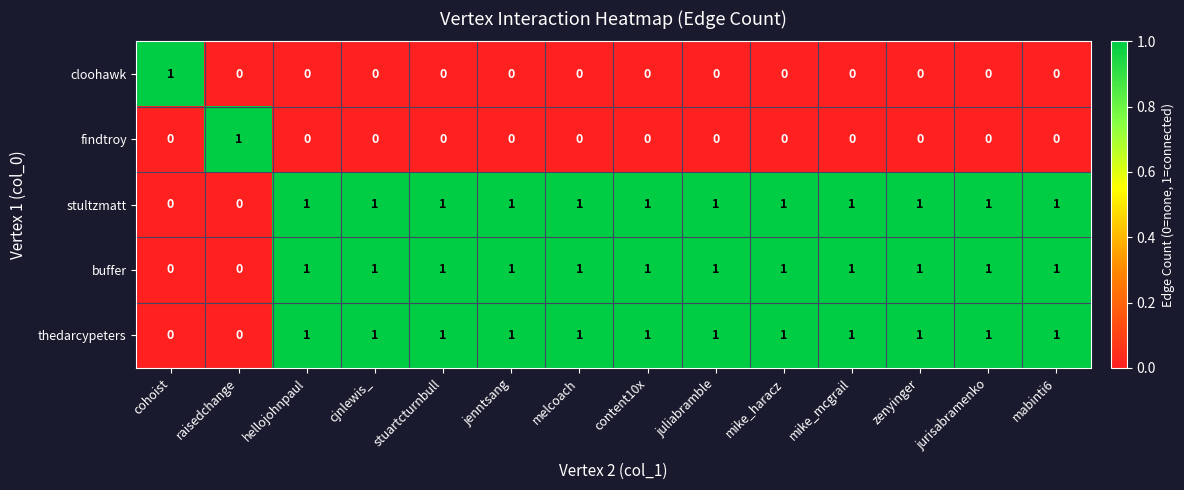

The value of cloohawk at jurisabramenko is 0. True or false?

True